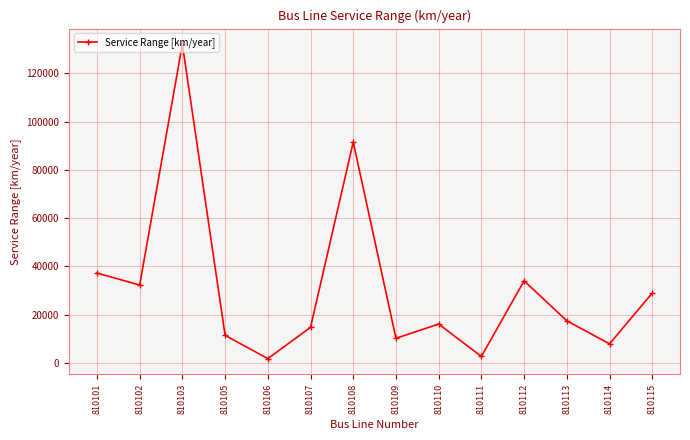

Where is the first local minimum?

810102